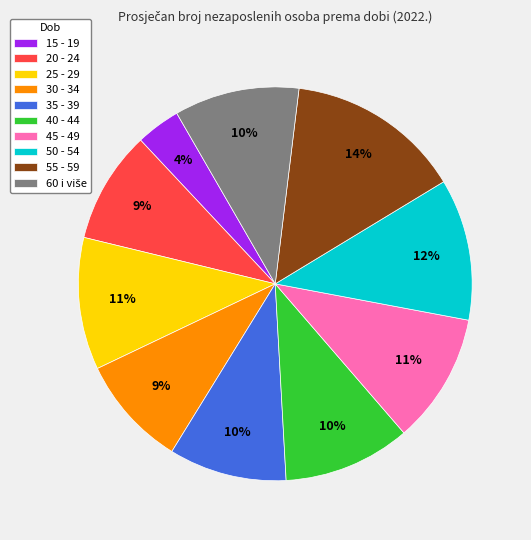

How many segments does this pie chart have?

10